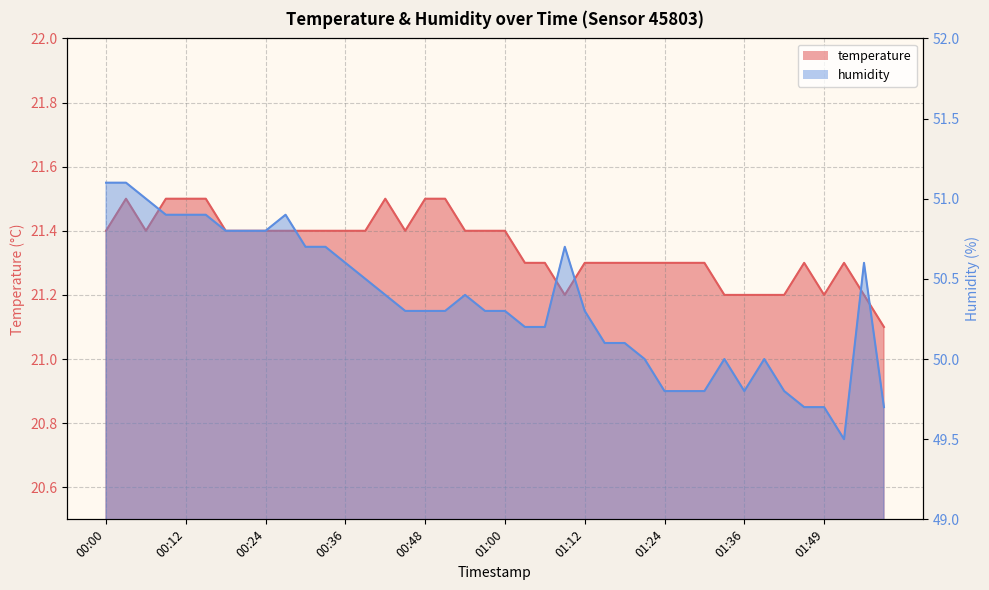

What is the difference between the maximum and second lowest values in the humidity series?

1.4